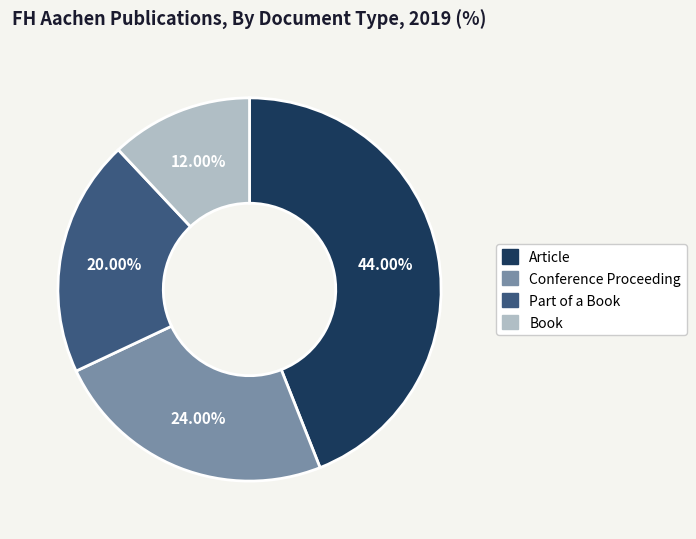

Is there a majority slice in this chart?

No